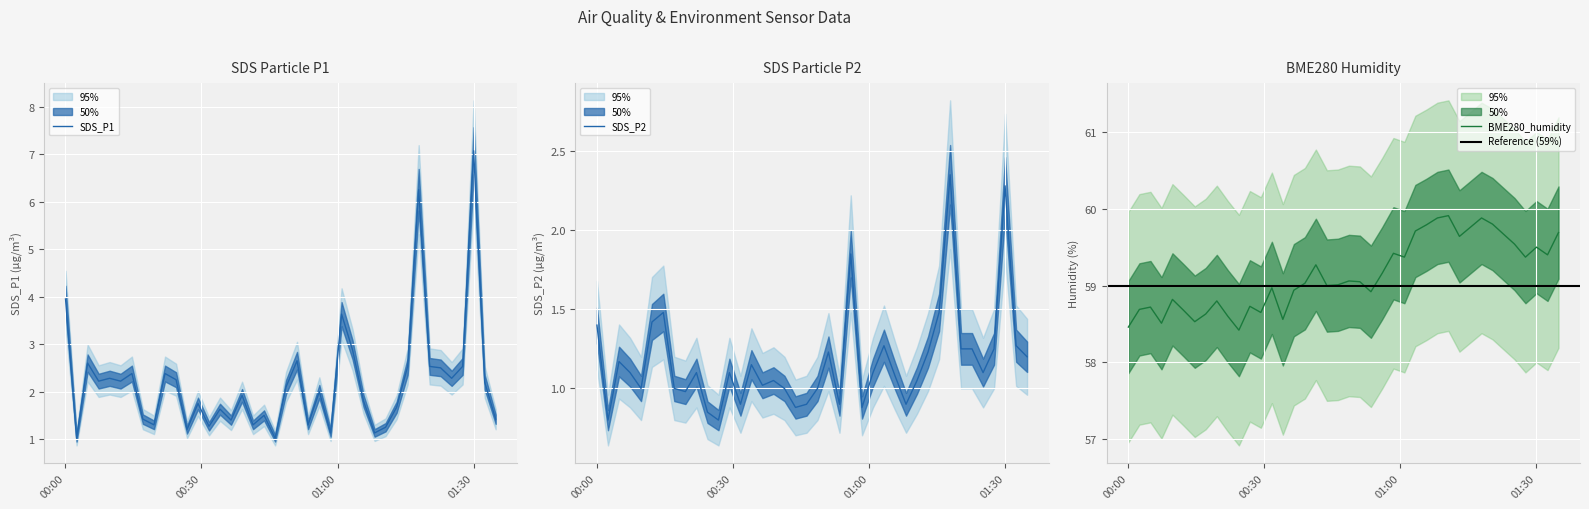

What is the minimum value shown in the chart?

0.8